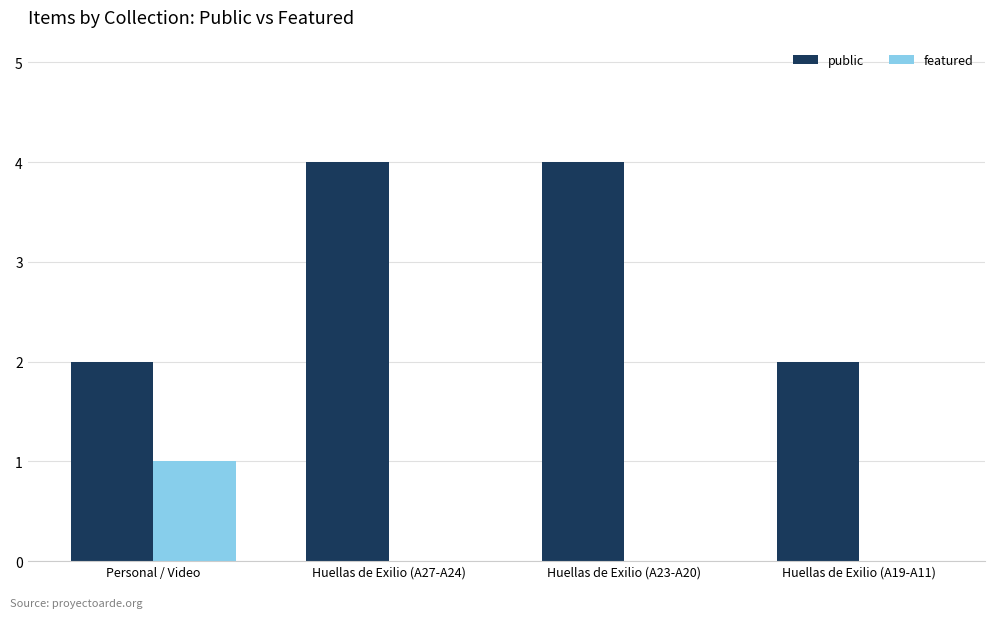

What is the sum of all public values?

12